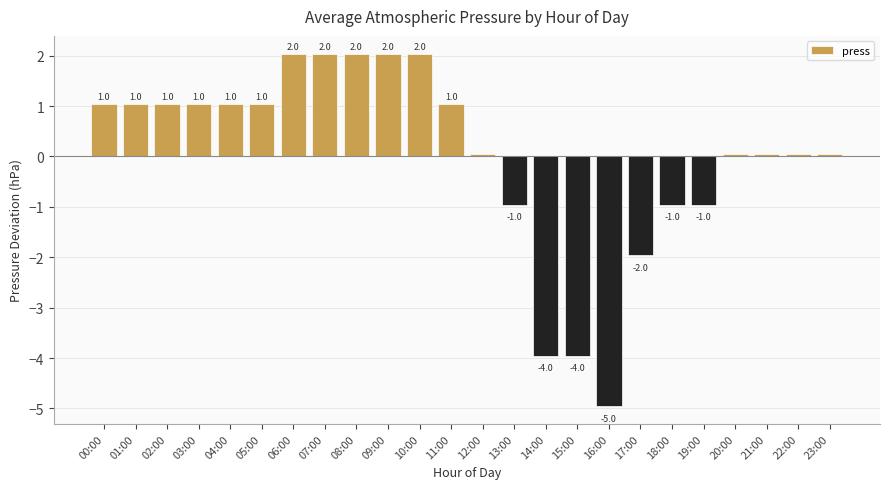

What is the label of the 23rd bar from the left?

22:00